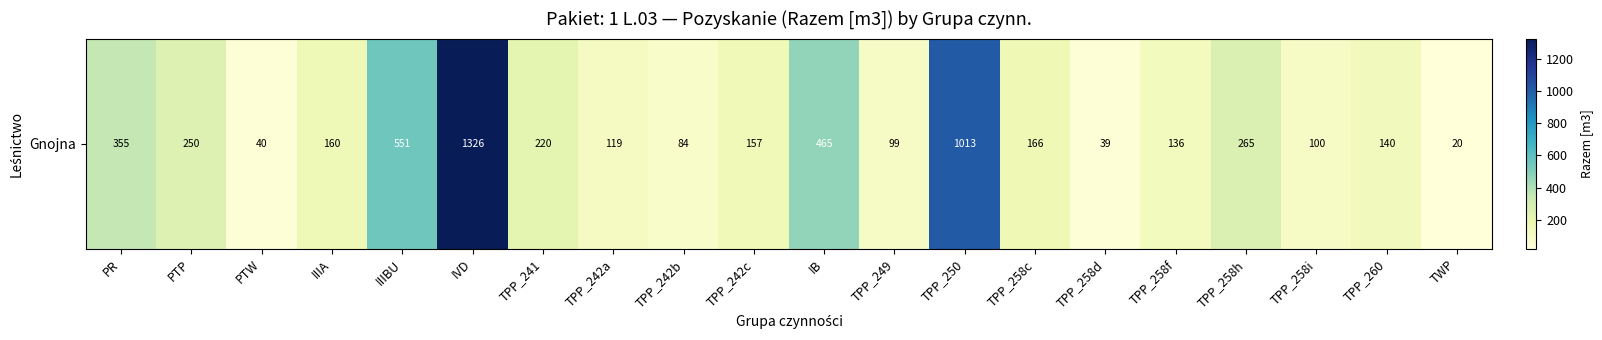

Rank the categories by value from highest to lowest.

IVD, TPP_250, IIIBU, IB, PR, TPP_258h, PTP, TPP_241, TPP_258c, IIIA, TPP_242c, TPP_260, TPP_258f, TPP_242a, TPP_258i, TPP_249, TPP_242b, PTW, TPP_258d, TWP